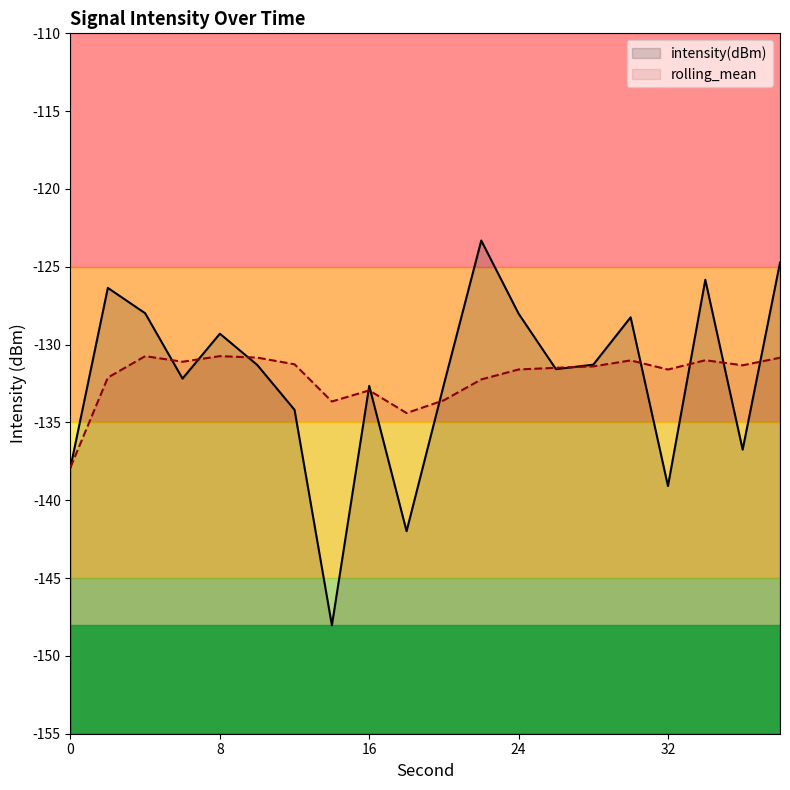

What is the average value of the rolling_mean series?

-132.1